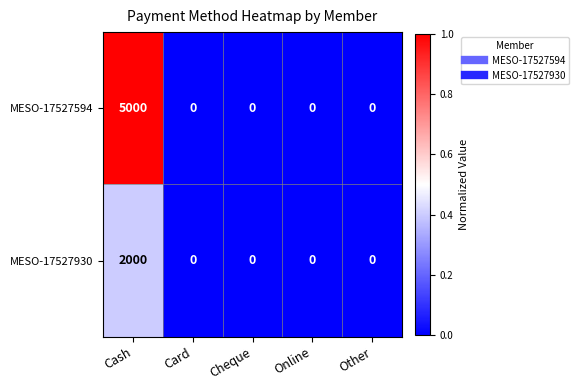

Which series has the largest range (max minus min)?

MESO-17527594